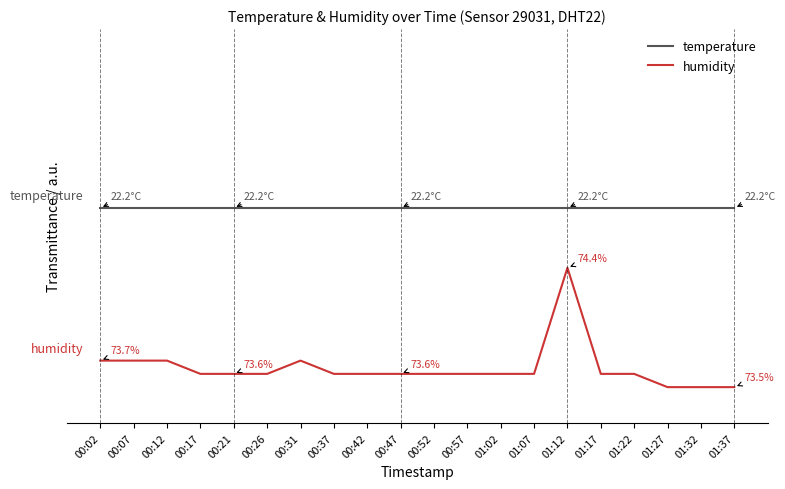

At which category does humidity reach its first local peak?

00:31